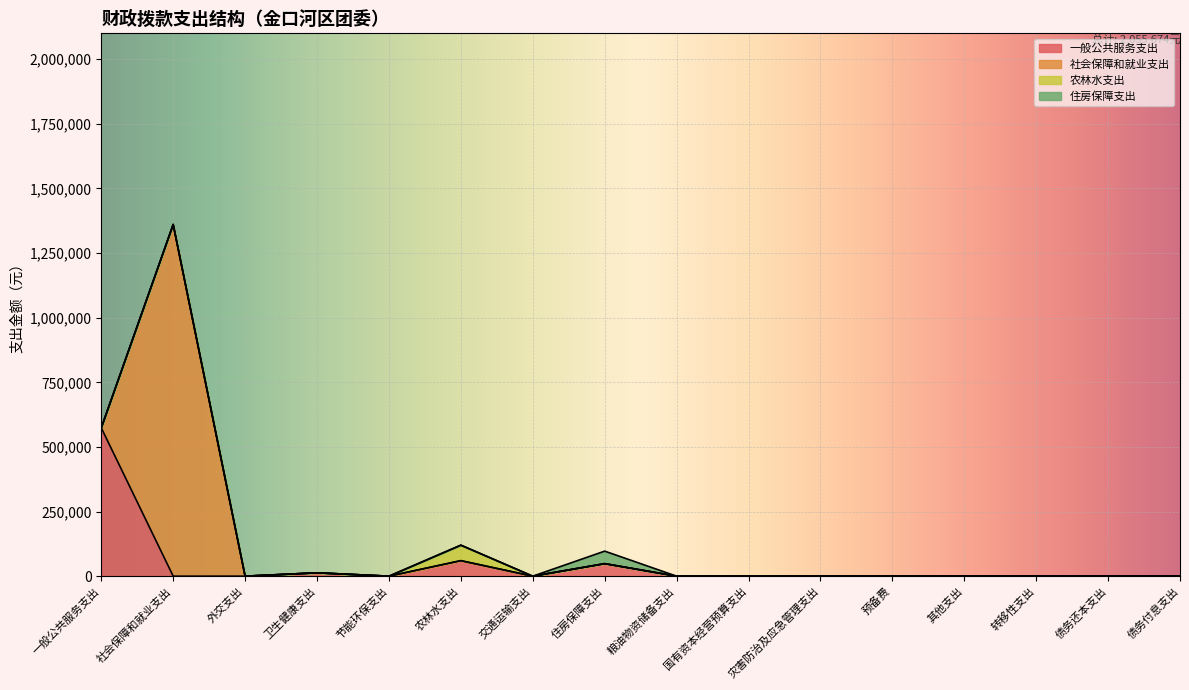

Which has a higher value, 债务还本支出 or 卫生健康支出?

卫生健康支出